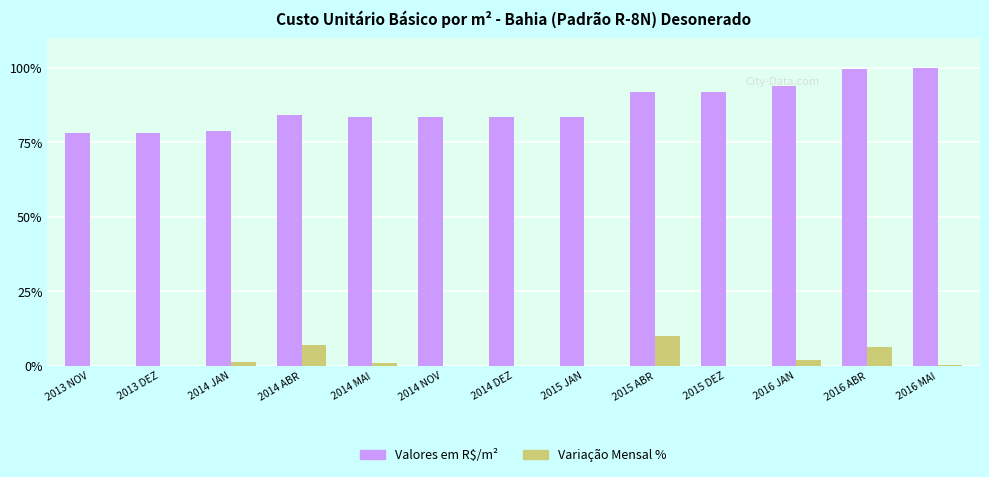

The value of Valores em R$/m² at 2014 ABR is 150.9. True or false?

False